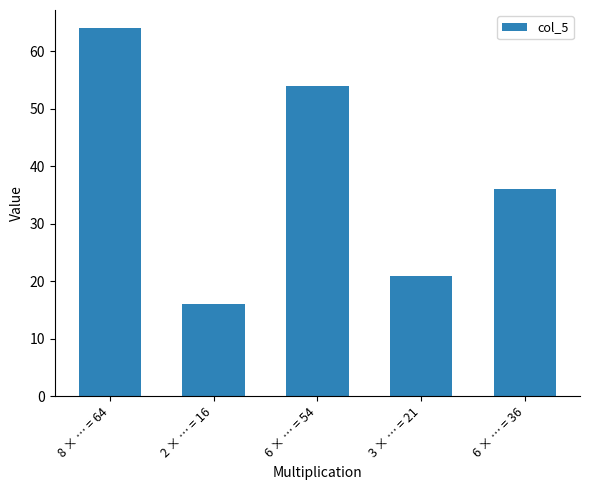

List the labels in order of value, largest first.

8 × … = 64, 6 × … = 54, 6 × … = 36, 3 × … = 21, 2 × … = 16